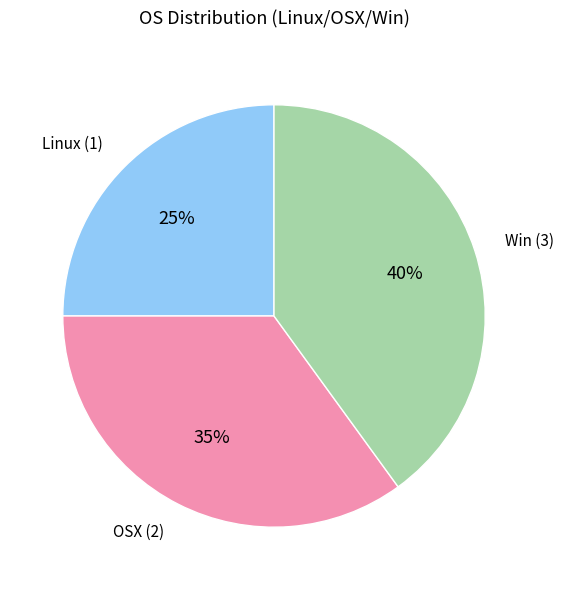

Which has a higher value, Win (3) or Linux (1)?

Win (3)